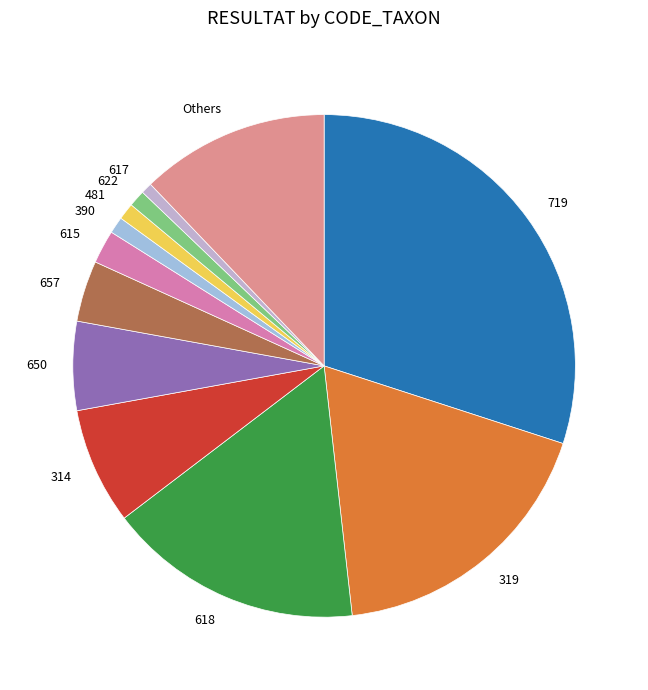

Is the sum of 622 and 390 greater than half?

No